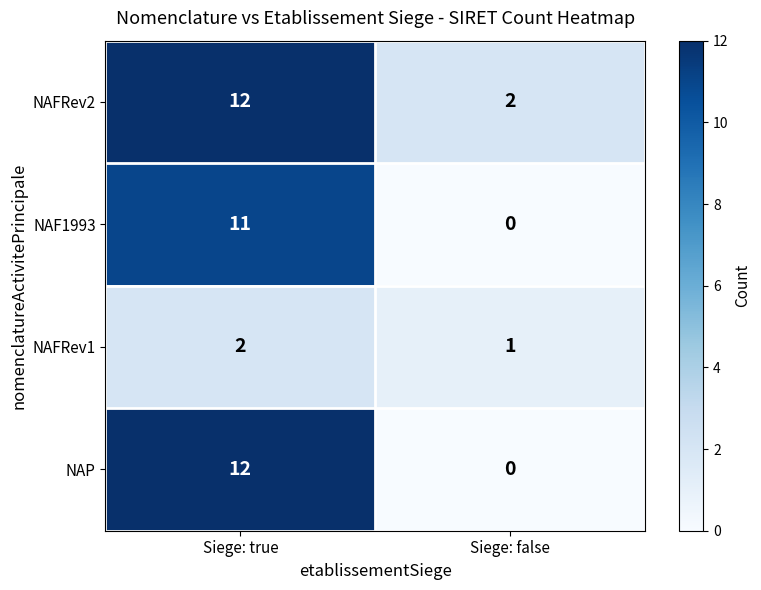

Reading right to left, list all the values displayed in this chart.

NAFRev2: Siege: false=2	Siege: true=12
NAF1993: Siege: false=0	Siege: true=11
NAFRev1: Siege: false=1	Siege: true=2
NAP: Siege: false=0	Siege: true=12